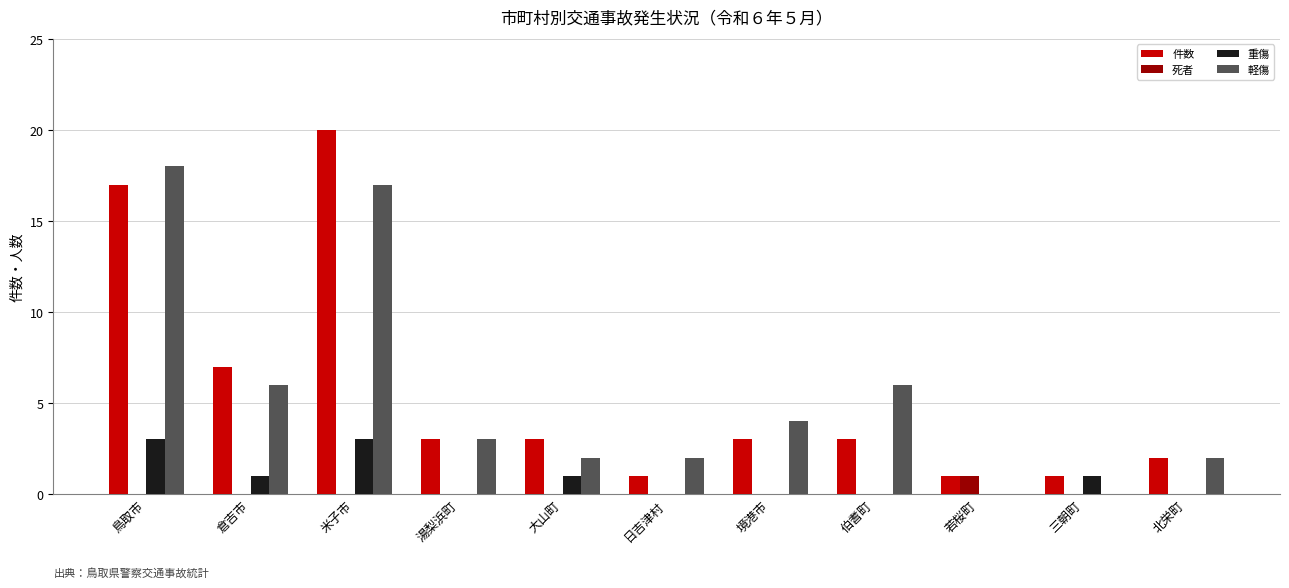

What is the sum of the 件数 values at 大山町 and 境港市?

6